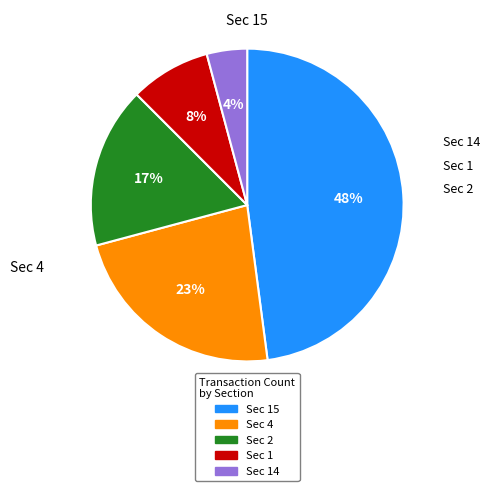

Is there any slice that represents more than half of the pie?

No